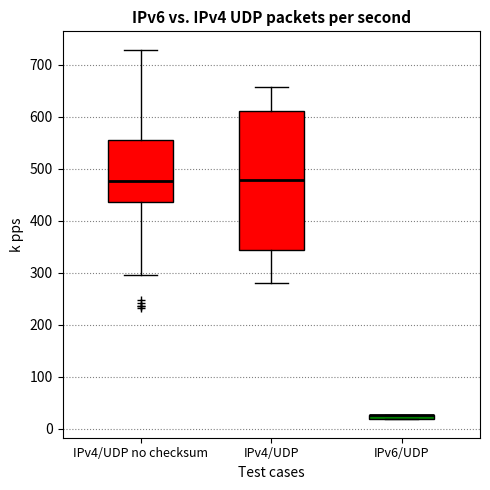

Where does the median line of the box for IPv4/UDP sit on the y-axis? The values are not printed on the chart, so give them approximately, as read against the axis.

480